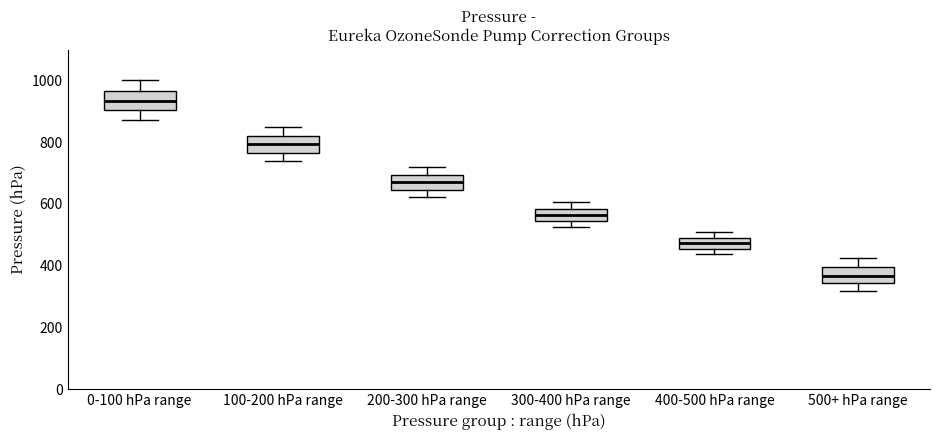

Reading left to right, read every box against the y-axis: the position of its median line, the range the box covers, and the ends of its whiskers. The values are not printed on the chart, so give them approximately, as read against the axis.

0-100 hPa range: median 940, box 900 to 960, whiskers 880 to 1000
100-200 hPa range: median 800, box 760 to 820, whiskers 740 to 860
200-300 hPa range: median 680, box 640 to 700, whiskers 620 to 720
300-400 hPa range: median 560, box 540 to 580, whiskers 520 to 600
400-500 hPa range: median 480, box 460 to 500, whiskers 440 to 500 (above the box's upper edge)
500+ hPa range: median 360, box 340 to 400, whiskers 320 to 420